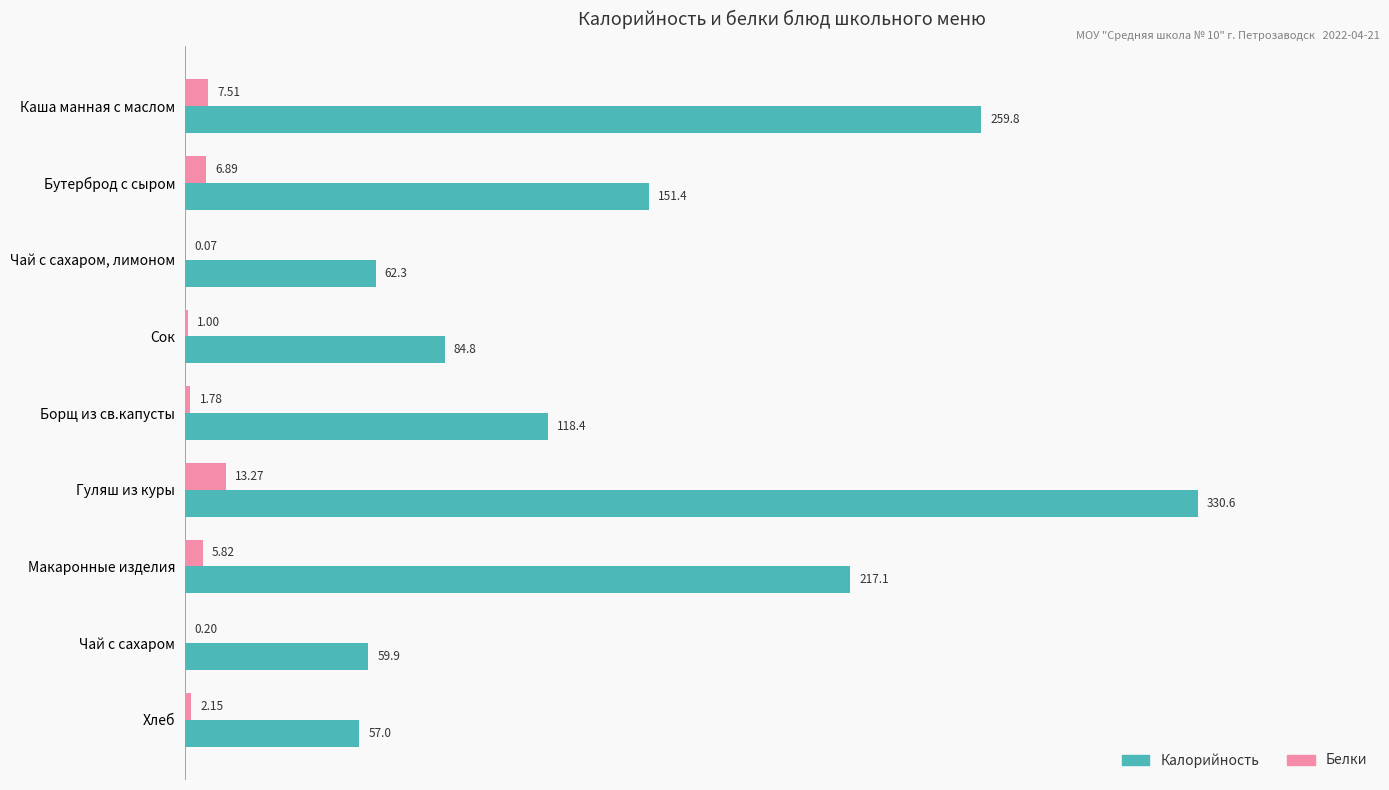

Is the value of Белки at Каша манная с маслом greater than the value of Калорийность at Чай с сахаром, лимоном?

No